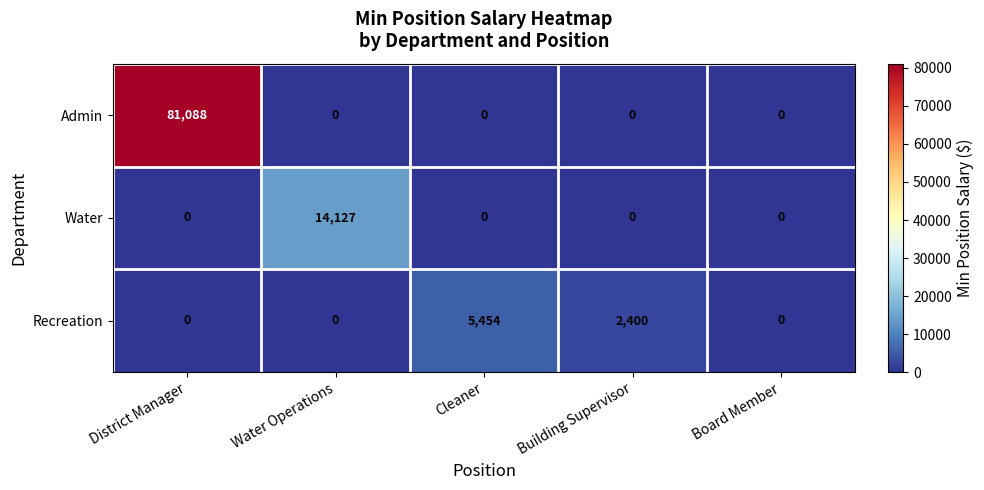

Which series has the largest range (max minus min)?

Admin